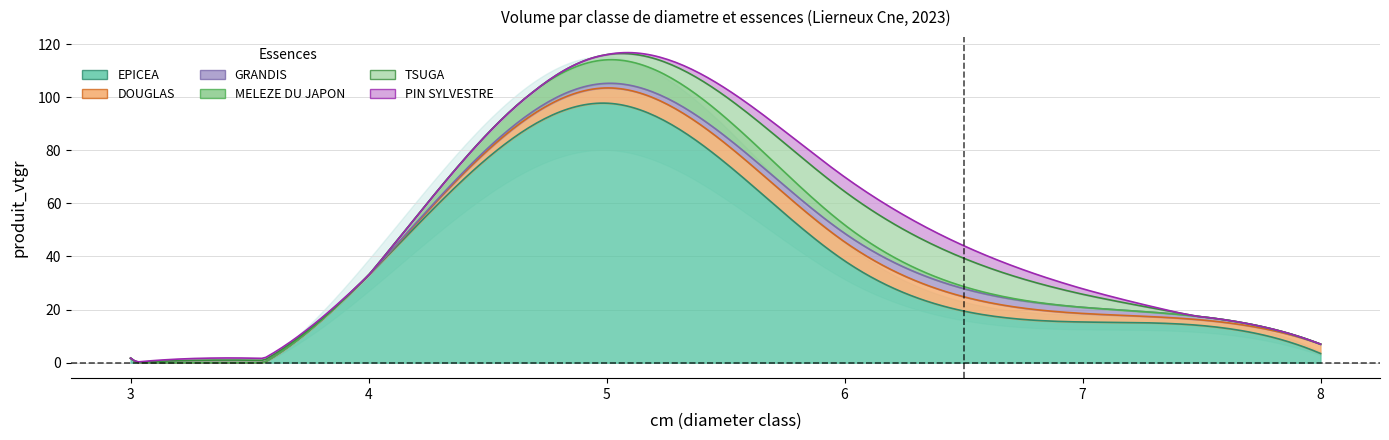

True or false: EPICEA and PIN SYLVESTRE cross at least once.

False